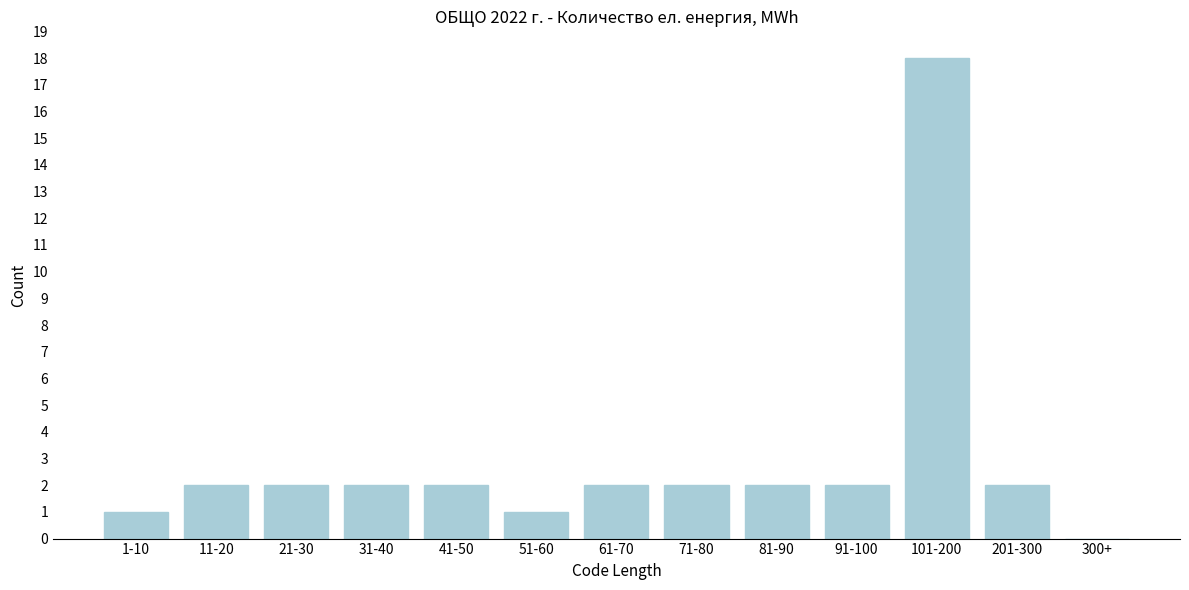

Reading right to left, transcribe all the data shown in this chart.

300+=0	201-300=2	101-200=18	91-100=2	81-90=2	71-80=2	61-70=2	51-60=1	41-50=2	31-40=2	21-30=2	11-20=2	1-10=1